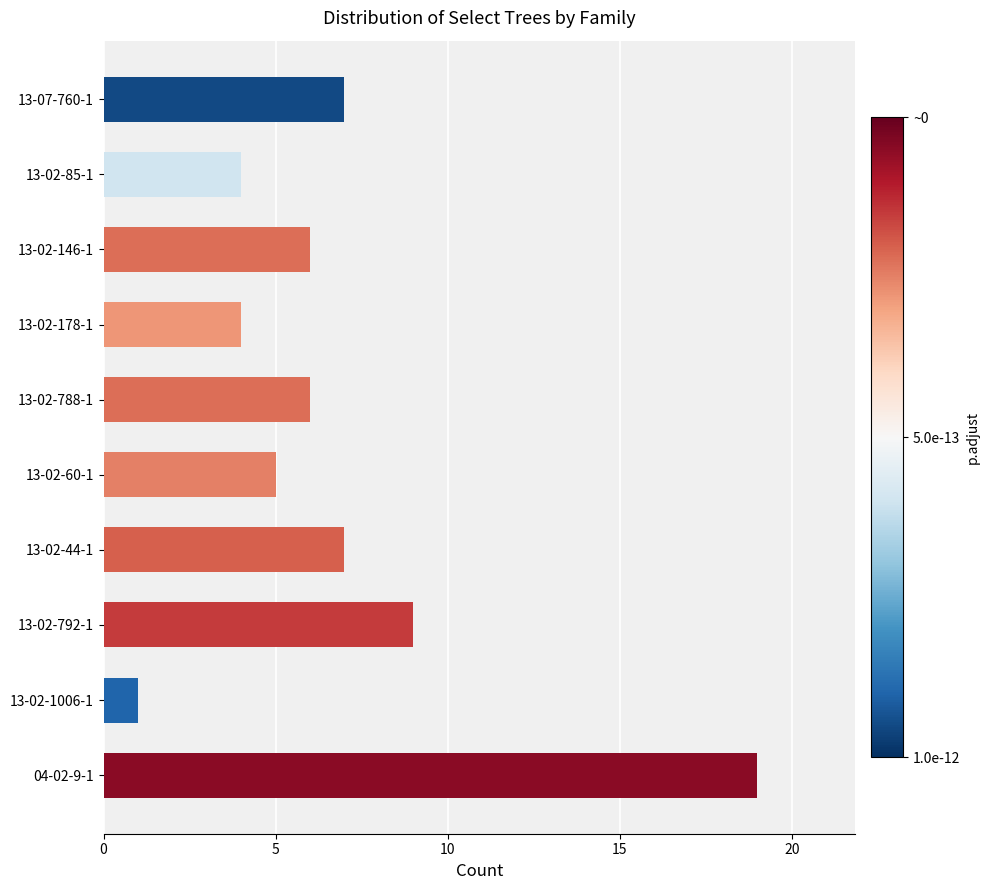

At which label is the value closest to 10?

13-02-792-1